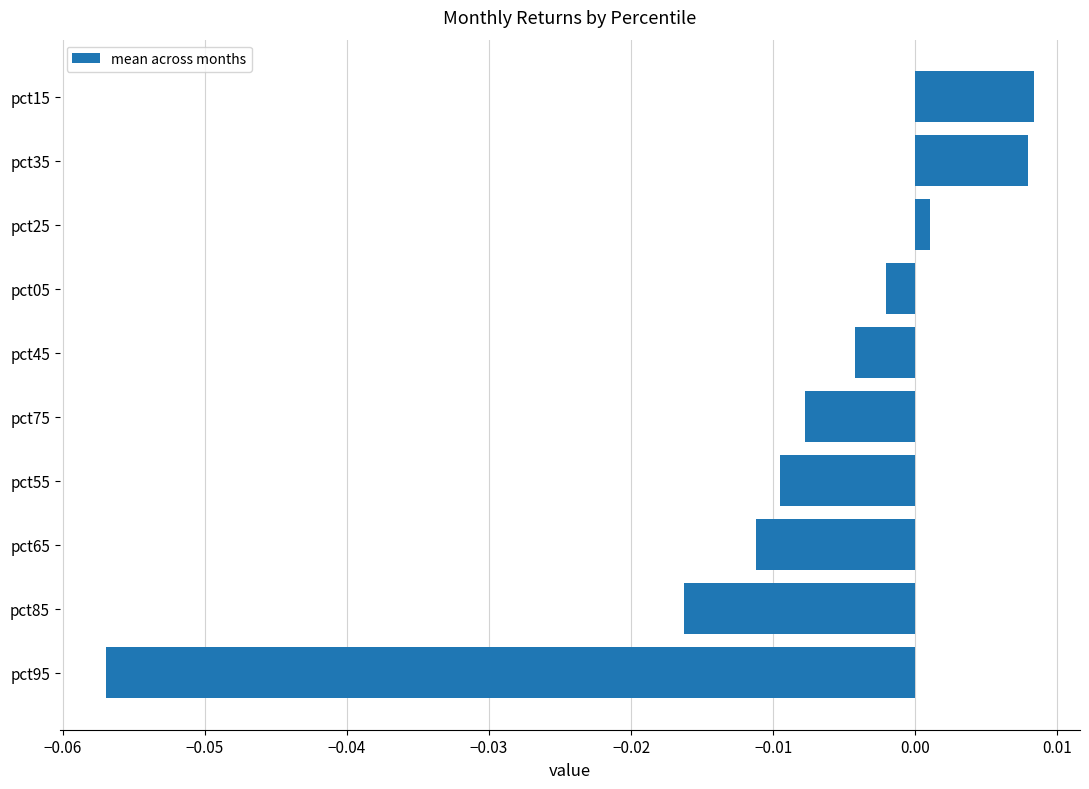

Which has a higher value, pct75 or pct05?

pct05